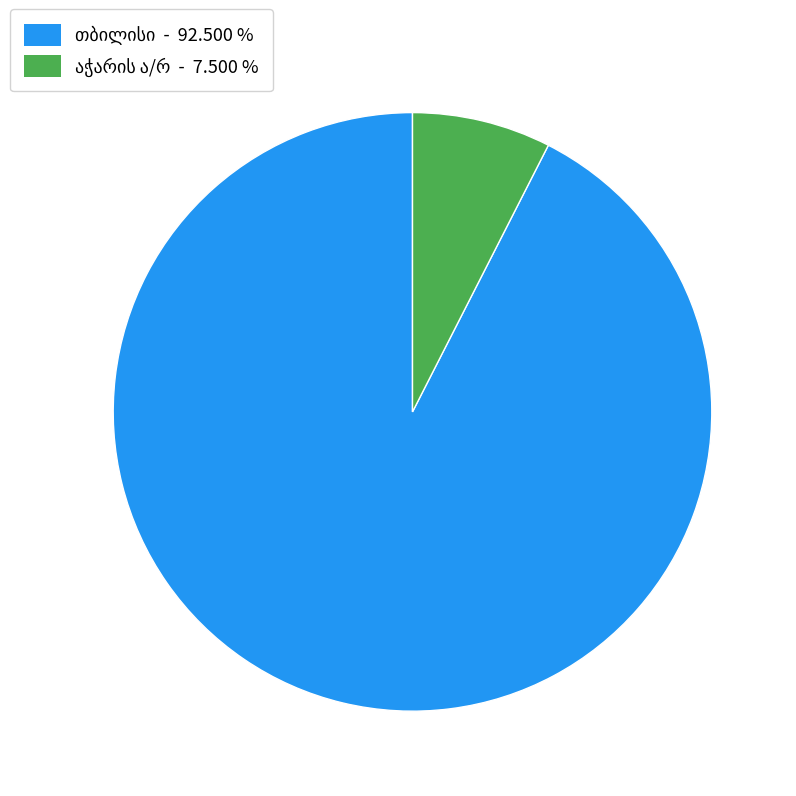

Is it true that თბილისი is 92% of the pie?

True